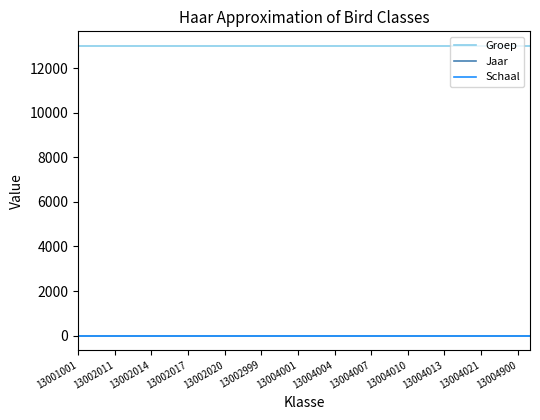

What is the maximum value for Groep?

13004